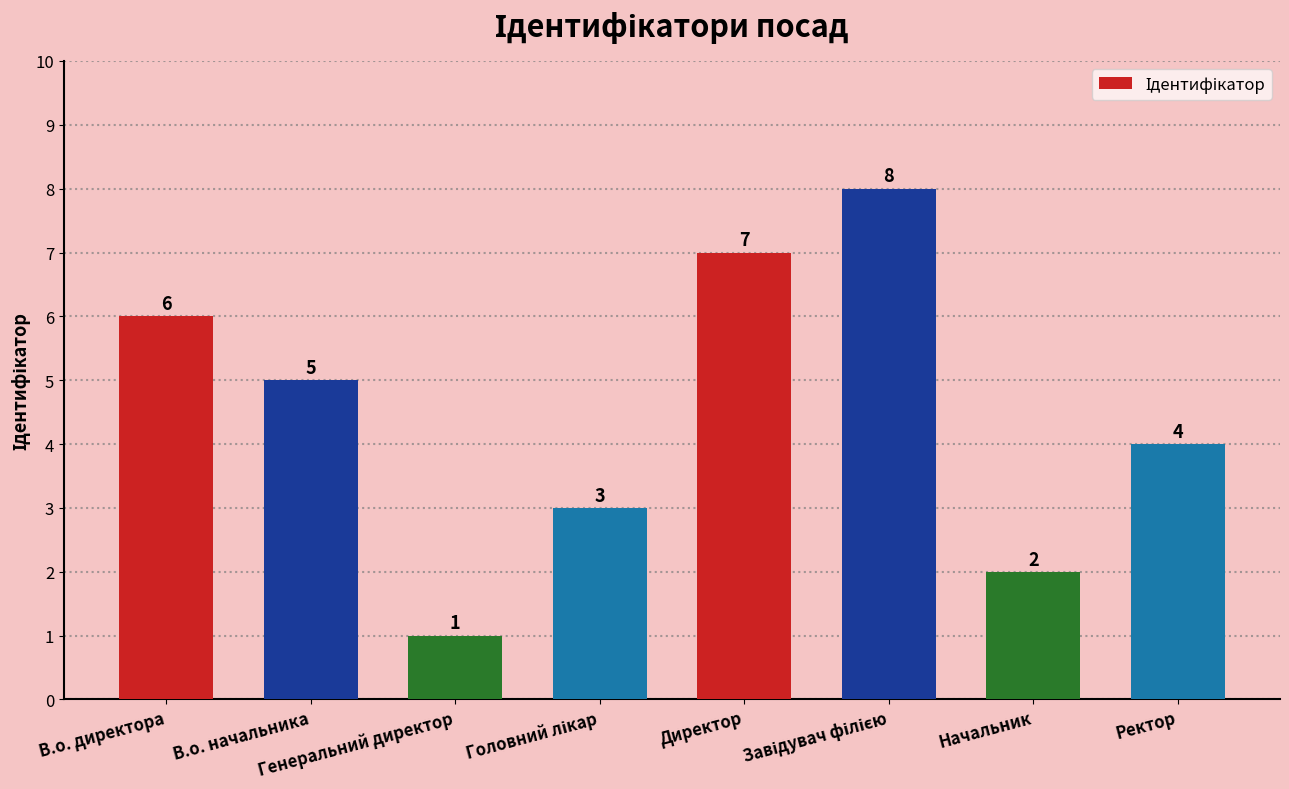

How many bars are there in total?

8